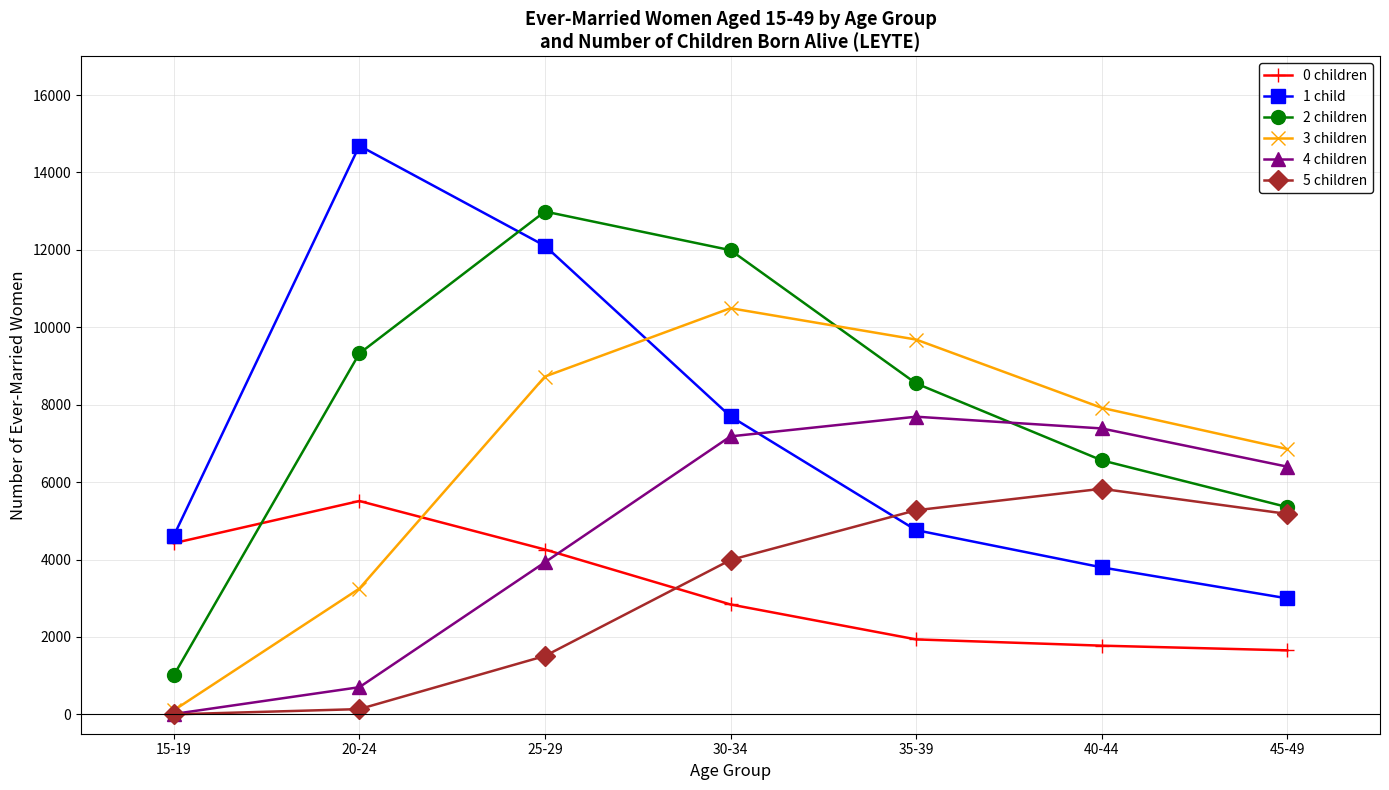

Rank the series by their maximum value, from lowest to highest.

0 children, 5 children, 4 children, 3 children, 2 children, 1 child